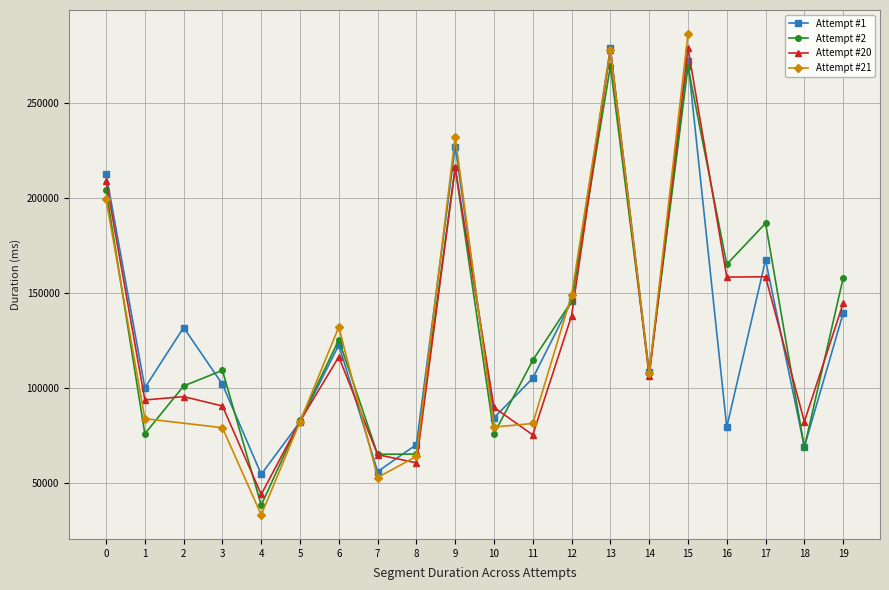

What is the minimum value for Attempt #2?

38296